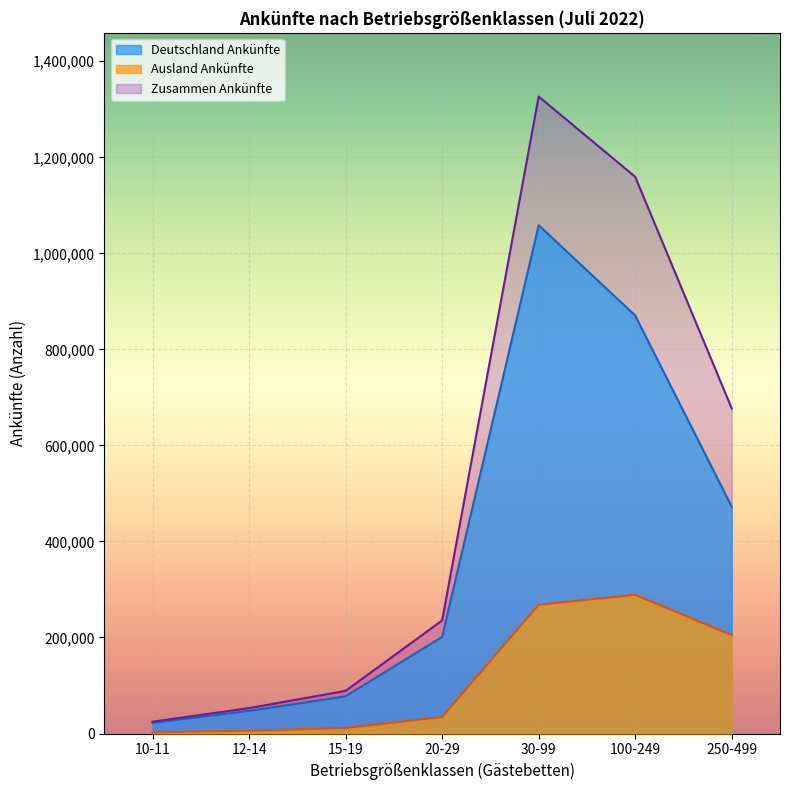

True or false: Ausland Ankünfte and Deutschland Ankünfte intersect in this chart.

False